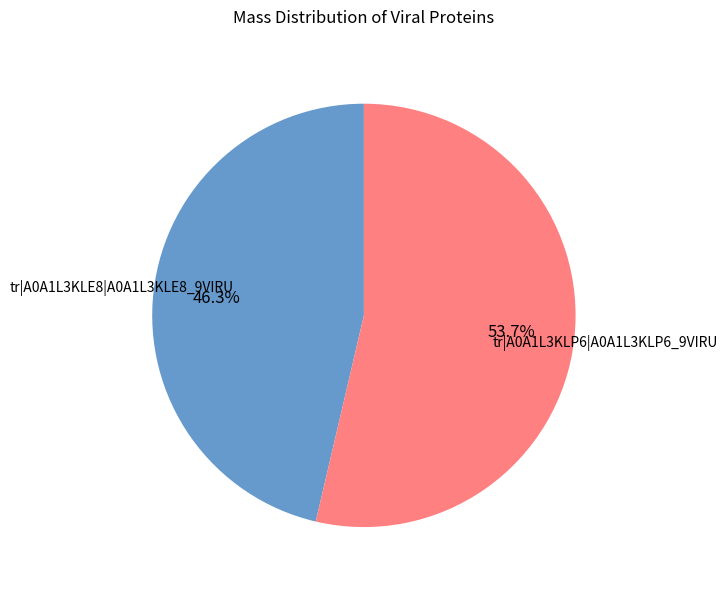

What is the smallest slice in the pie chart?

tr|A0A1L3KLE8|A0A1L3KLE8_9VIRU